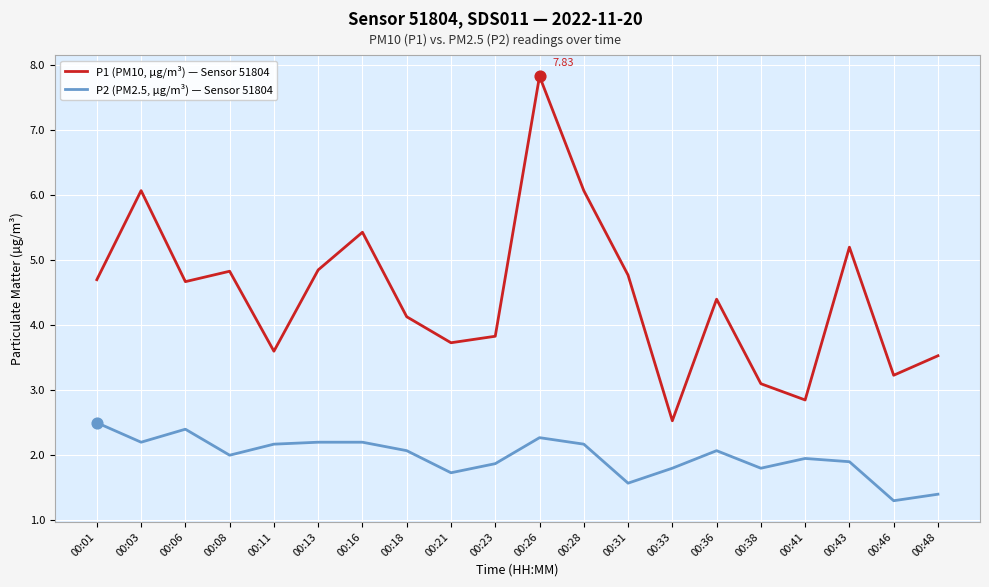

Which series has the largest total across all categories?

P1 (PM10, µg/m³) — Sensor 51804